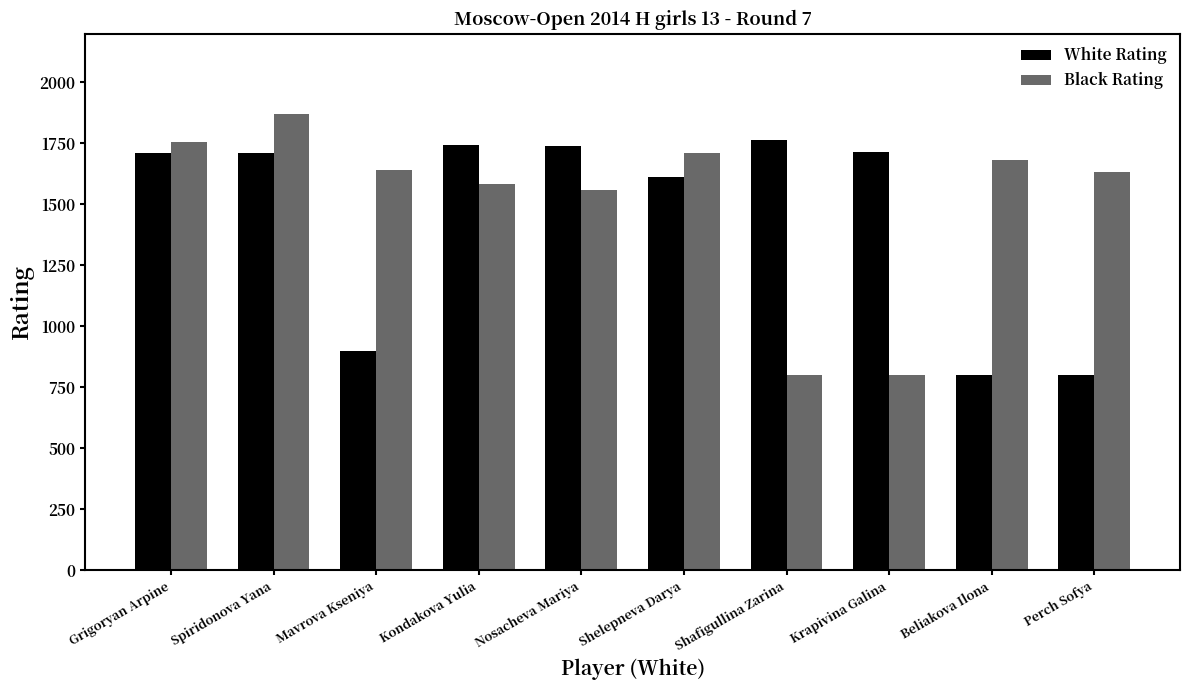

What are all the series names shown in the legend?

White Rating, Black Rating